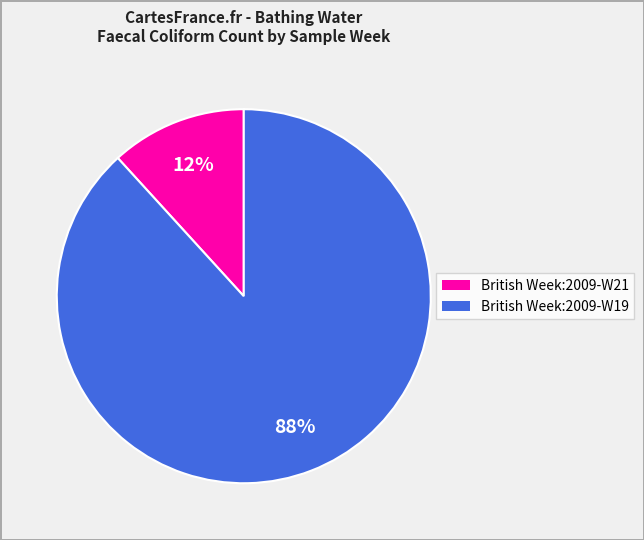

Which slice is the smallest?

British Week:2009-W21